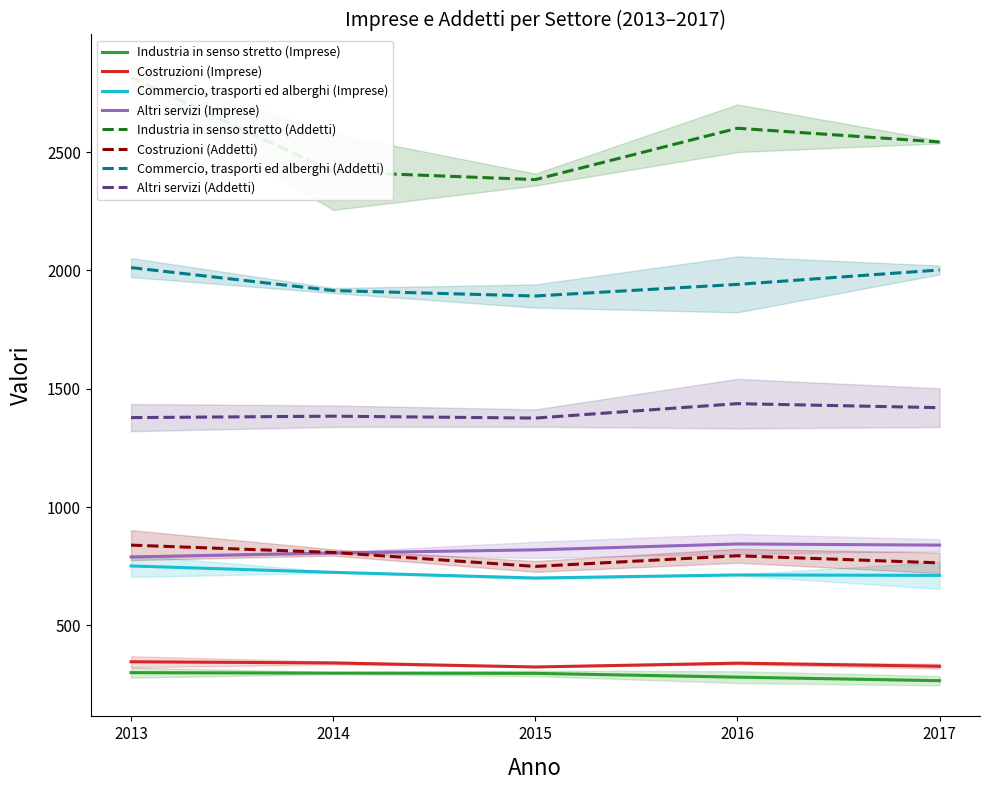

Is it true that Altri servizi (Imprese) equals 413 at 2017?

False